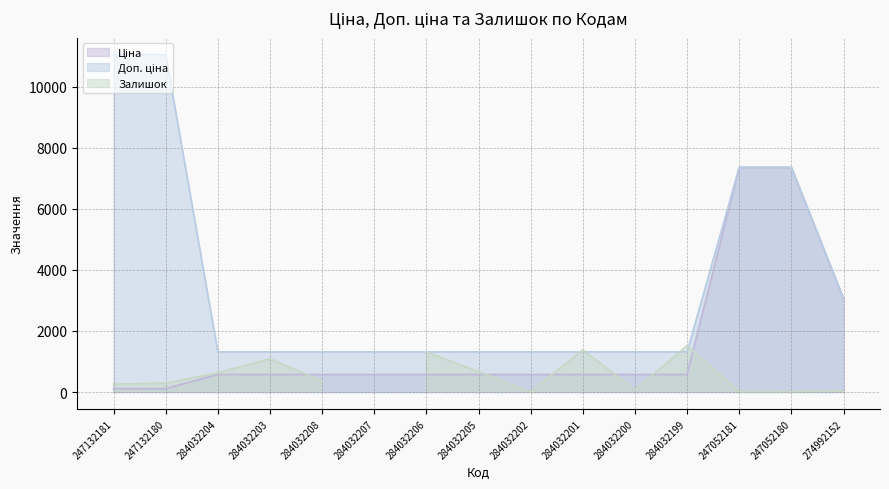

Which series has the largest range (max minus min)?

Доп. ціна